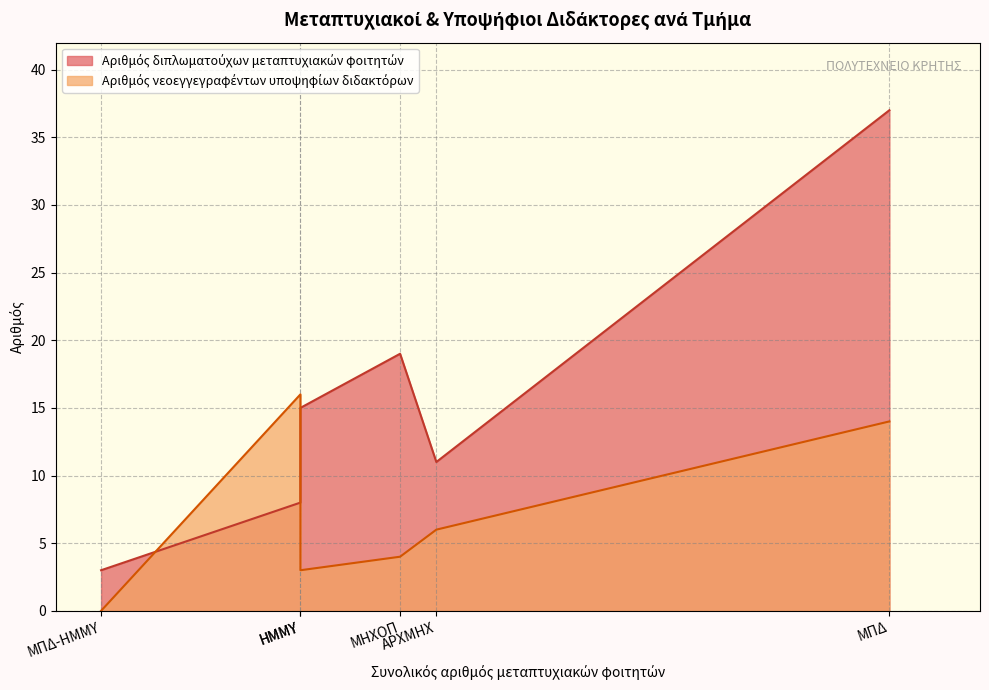

What is the difference between the second highest and minimum values in the Αριθμός διπλωματούχων μεταπτυχιακών φοιτητών series?

16